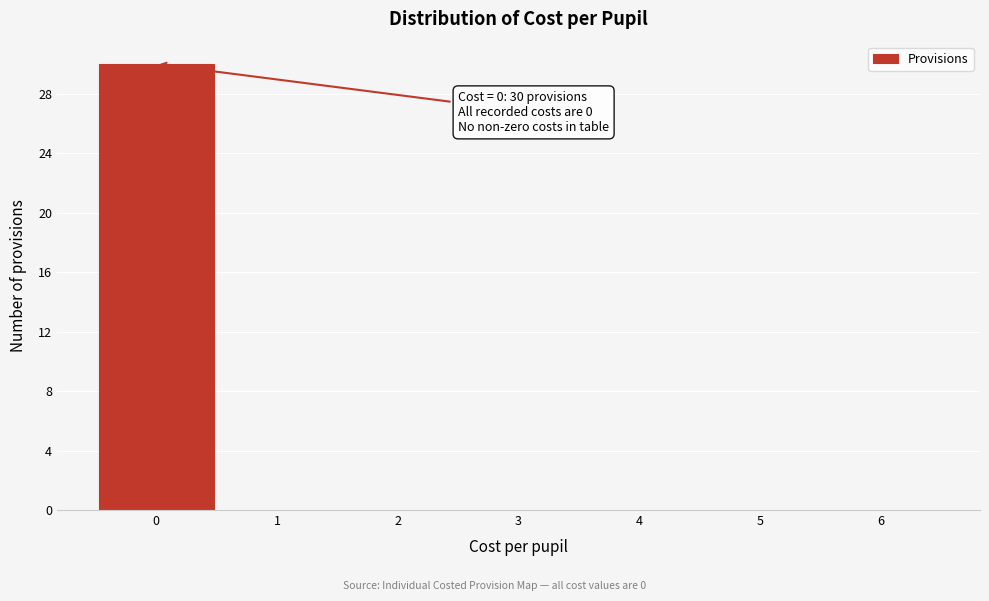

Reading right to left, what are all the values shown in this chart?

6=0	5=0	4=0	3=0	2=0	1=0	0=30